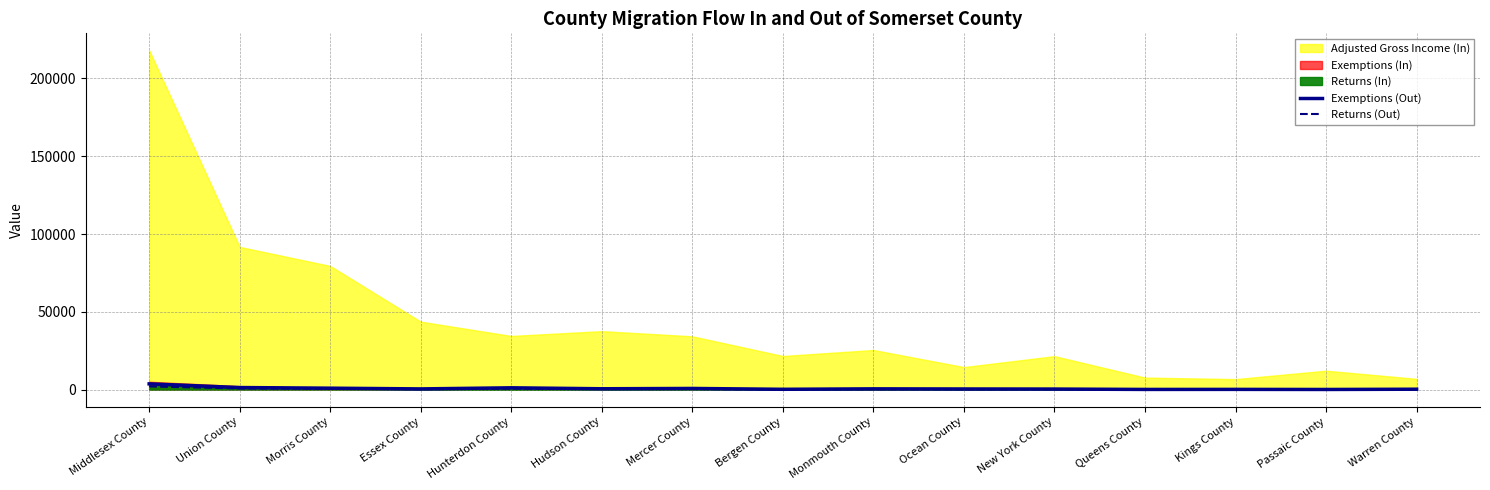

What is the difference between the highest and lowest values at Monmouth County?

202